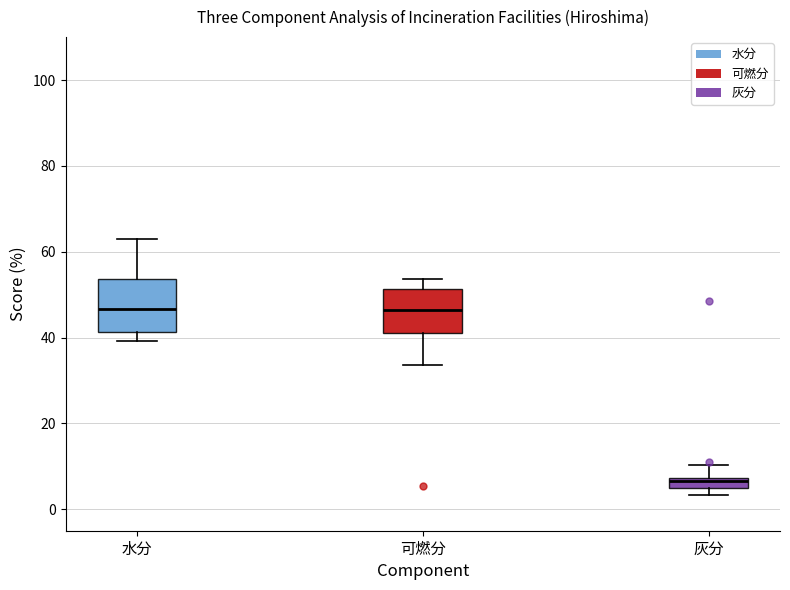

Which box's median line is the lowest?

灰分